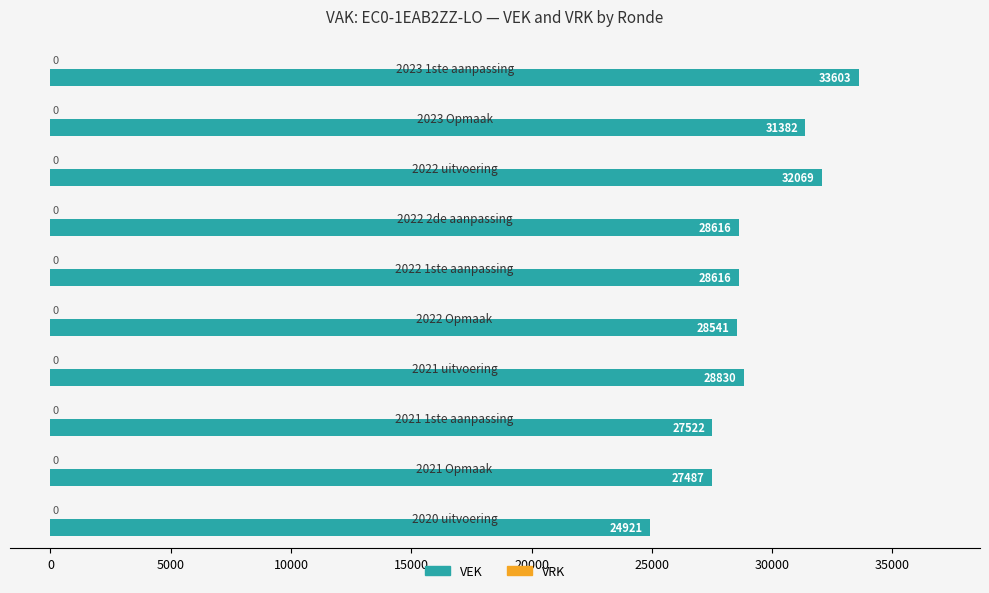

What is the maximum value shown in the chart?

33603